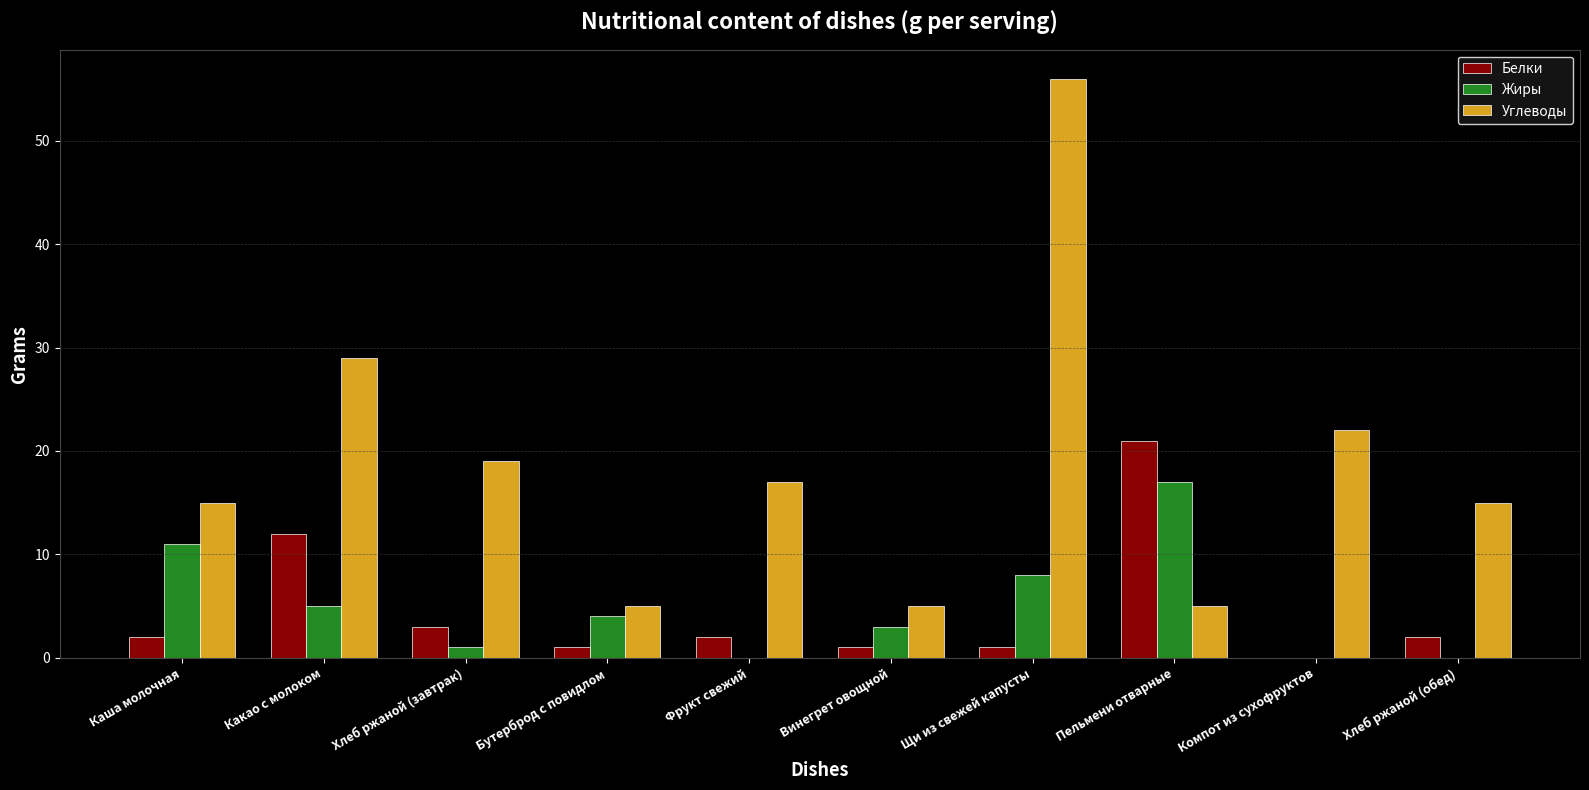

True or false: Жиры has a value of 8 at Фрукт свежий.

False